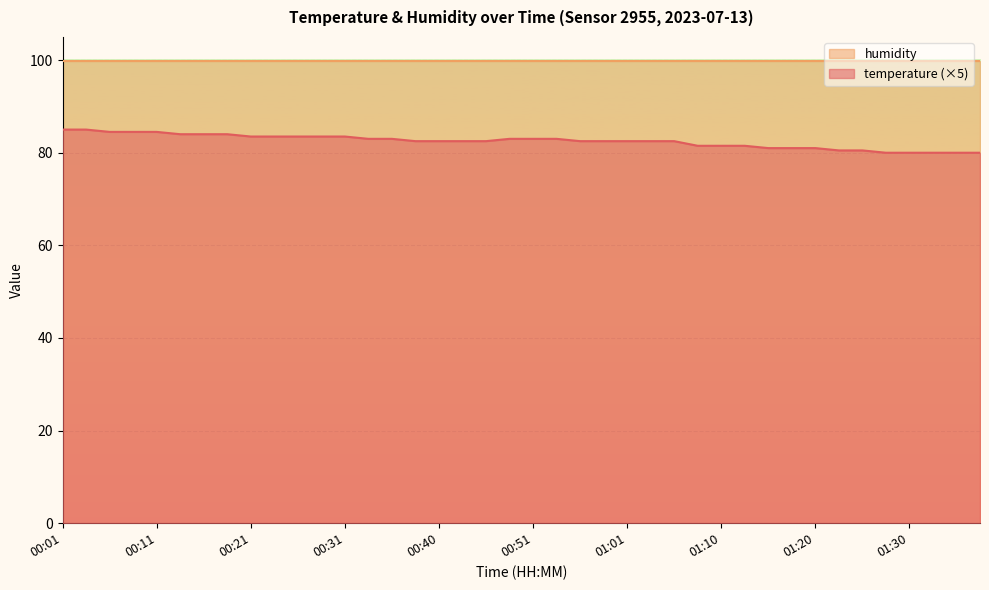

Which series has the largest total across all categories?

humidity